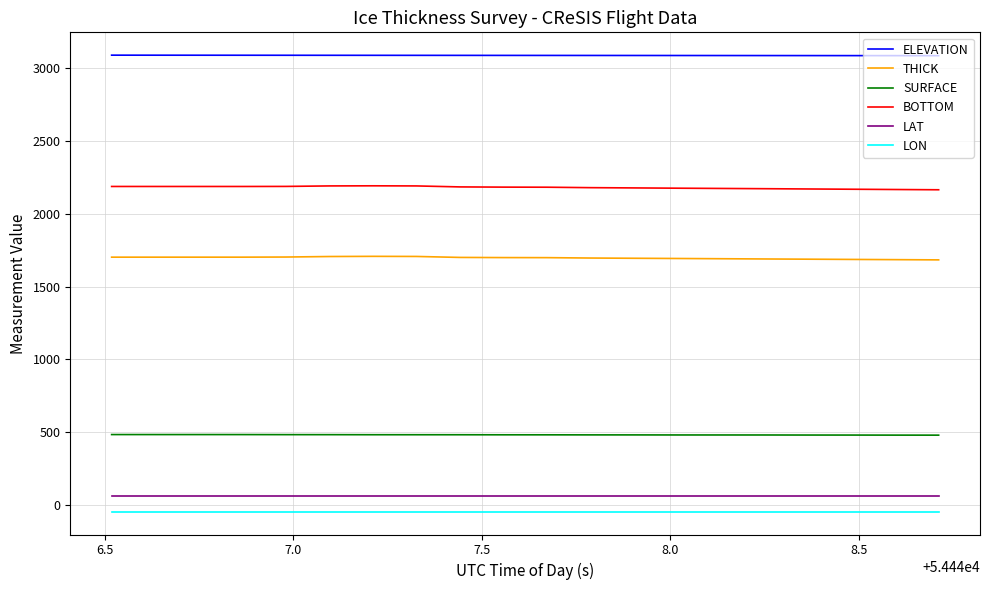

True or false: ELEVATION and LON intersect in this chart.

False